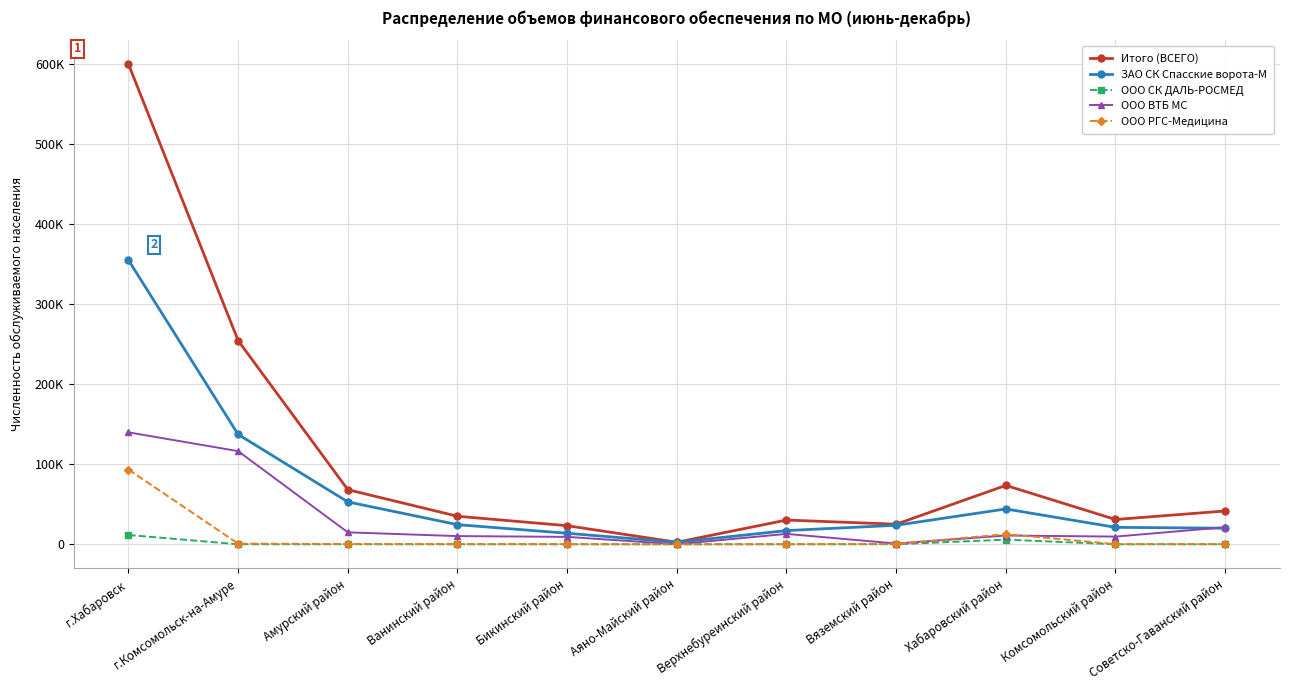

What is the difference between the second highest and second lowest values in the ООО СК ДАЛЬ-РОСМЕД series?

5809